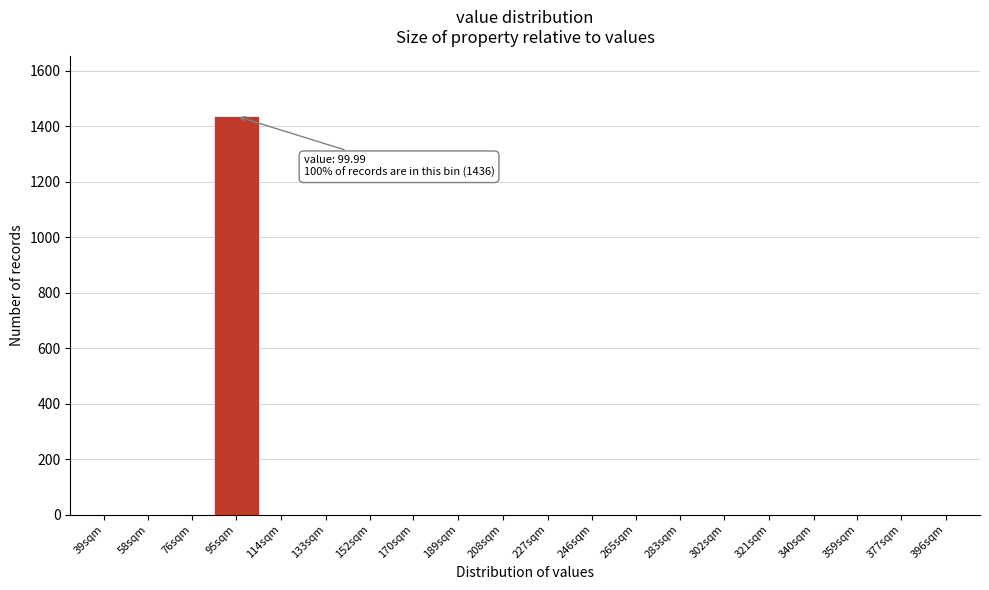

Reading left to right, list all the values displayed in this chart.

39sqm=0	58sqm=0	76sqm=0	95sqm=1436	114sqm=0	133sqm=0	152sqm=0	170sqm=0	189sqm=0	208sqm=0	227sqm=0	246sqm=0	265sqm=0	283sqm=0	302sqm=0	321sqm=0	340sqm=0	359sqm=0	377sqm=0	396sqm=0